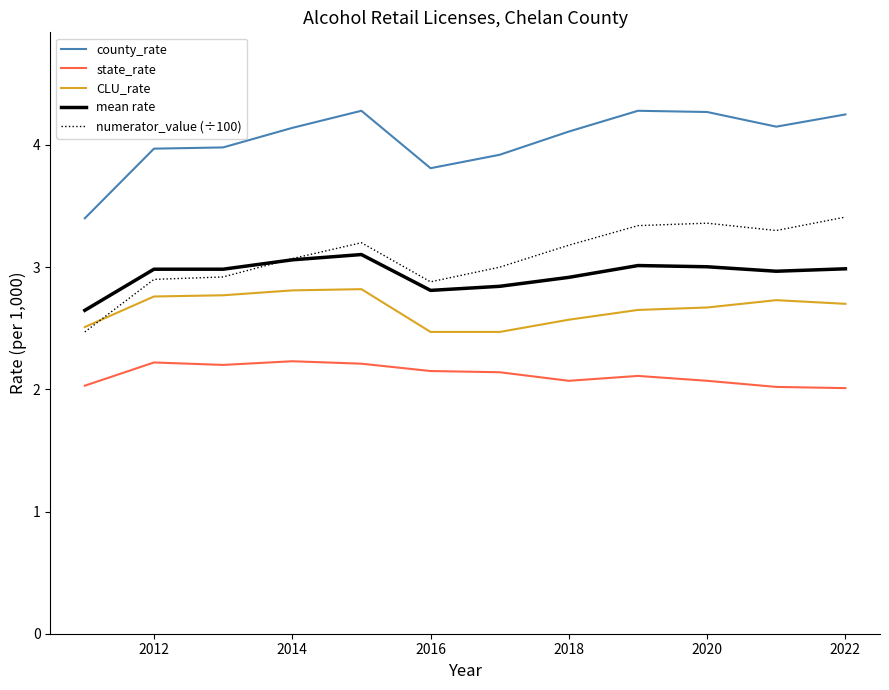

True or false: CLU_rate and mean rate intersect in this chart.

False